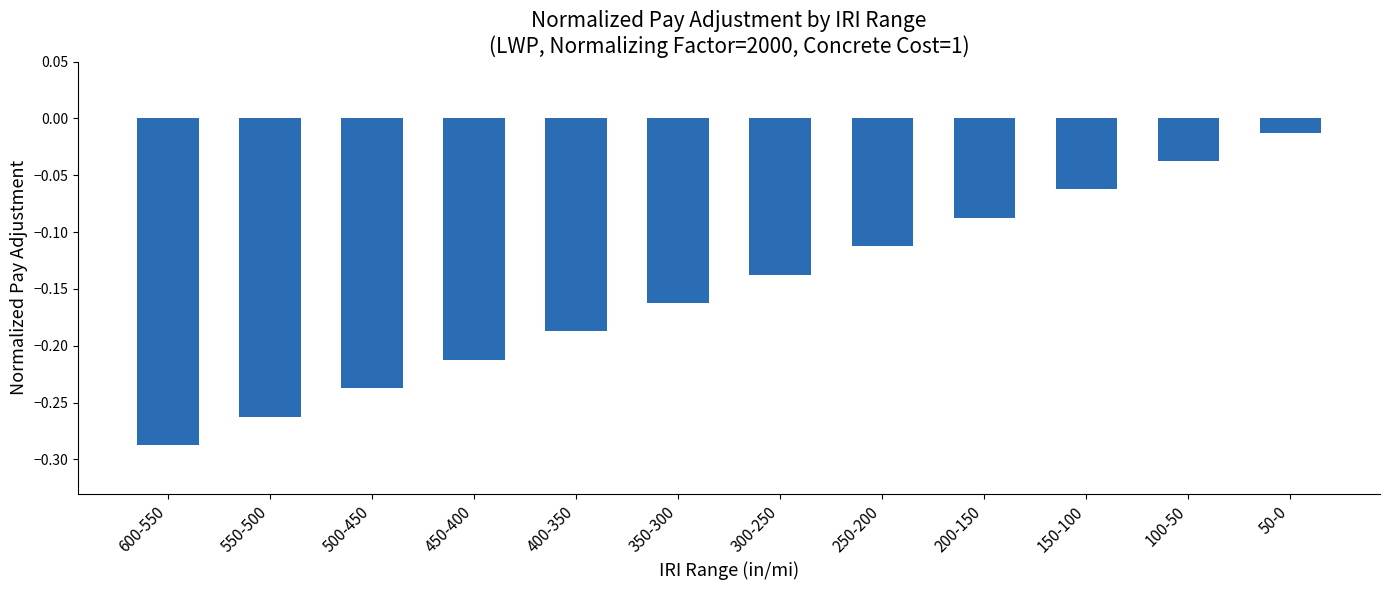

At which category does the chart reach its minimum across all series?

600-550